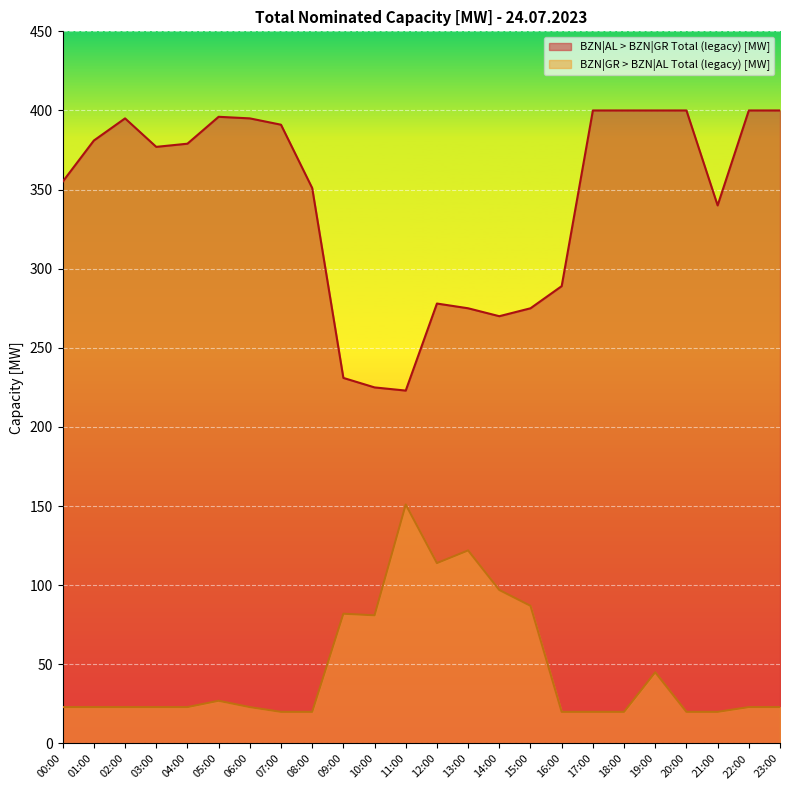

At which category is the sum across all series the highest?

19:00